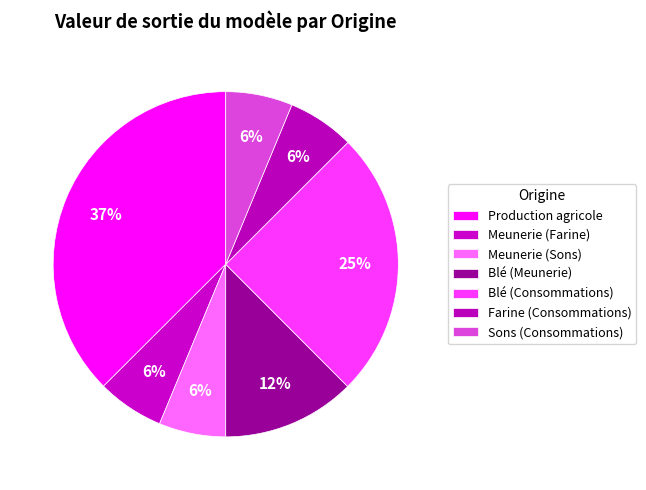

The Blé (Meunerie) slice represents 12% of the pie. True or false?

True